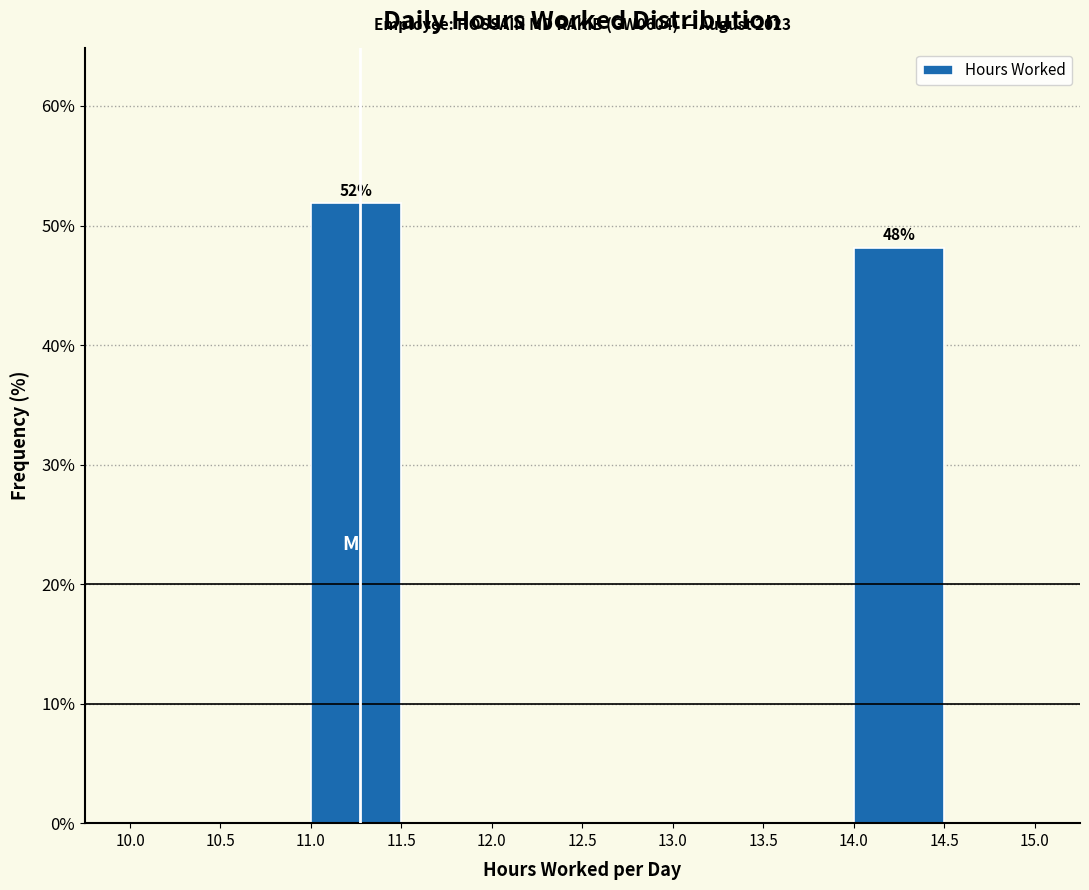

Over which range of the x-axis is the bar tallest?

11.0 to 11.5